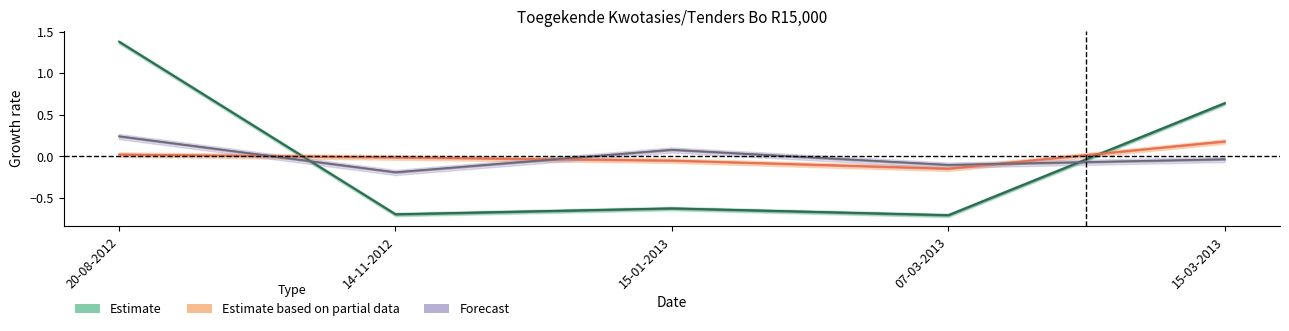

Between which two adjacent categories do Estimate based on partial data and Forecast first intersect?

20-08-2012 and 14-11-2012